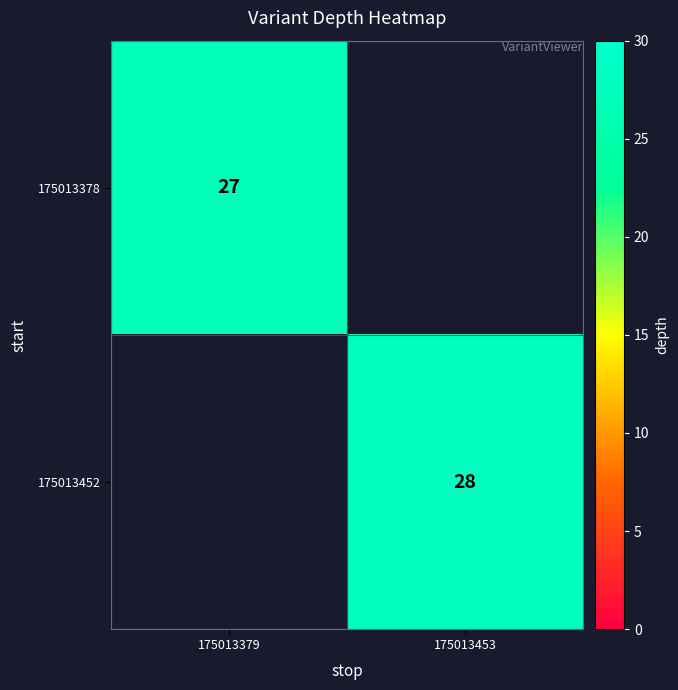

Is the value of 175013378 at 175013379 greater than the value of 175013452 at 175013453?

No